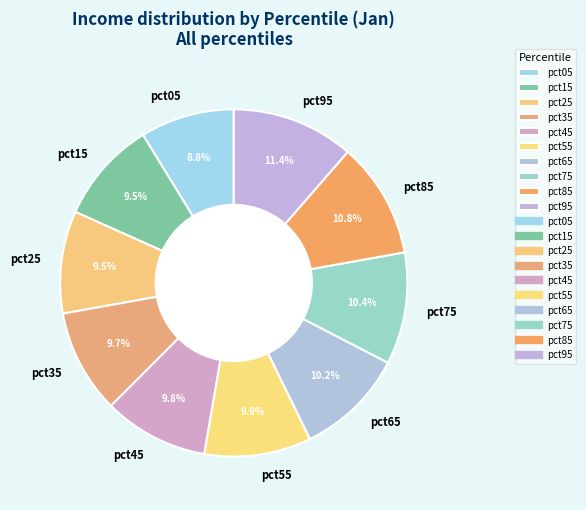

How much of the chart is everything except pct65?

89.8%